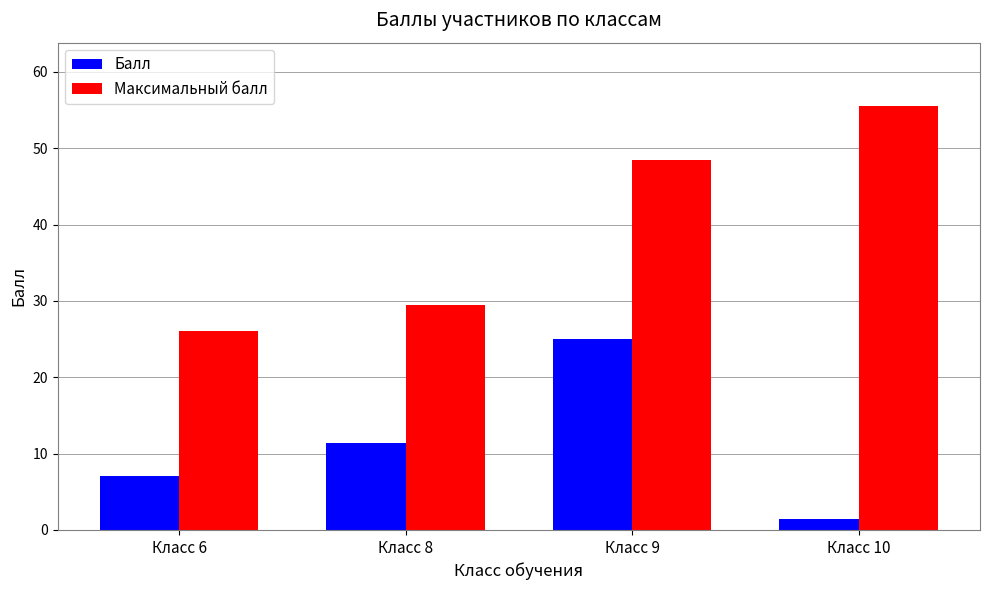

Reading left to right, transcribe all the data shown in this chart.

Балл: 7.0	11.3	25.0	1.5
Максимальный балл: 26.0	29.5	48.5	55.5